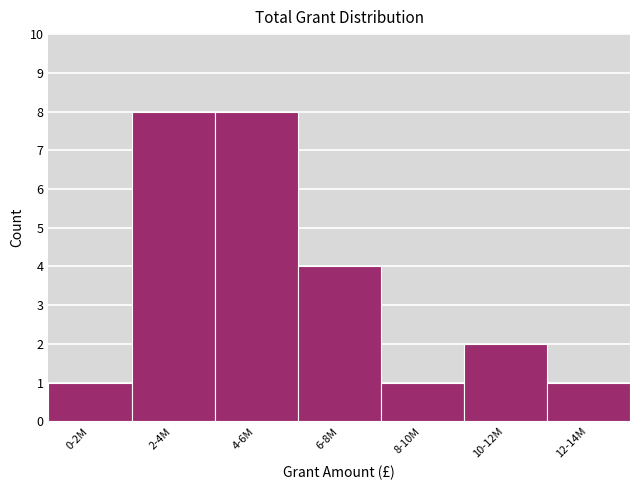

Reading left to right, list all the values displayed in this chart.

1	8	8	4	1	2	1